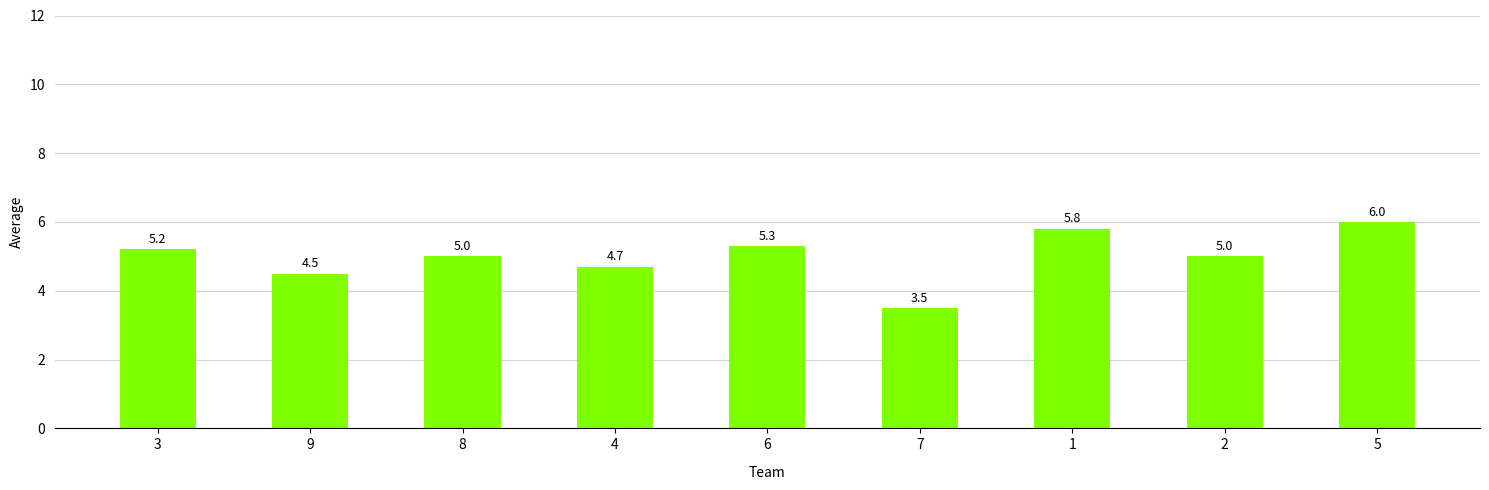

How many distinct data groups are displayed?

1